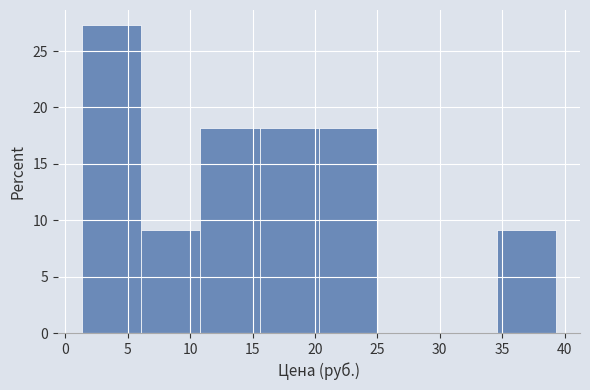

How tall is the bar that spans 15.5 to 20.5 on the x-axis? Neither the bar edges nor the heights are printed on the chart, so give them approximately, as read against the axes.

18.0